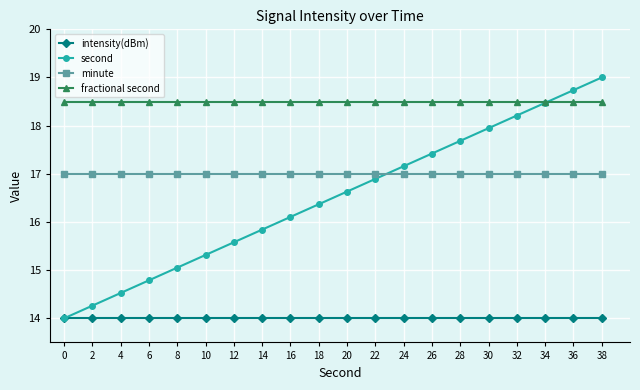

Is this an area chart (filled region under the line)?

No